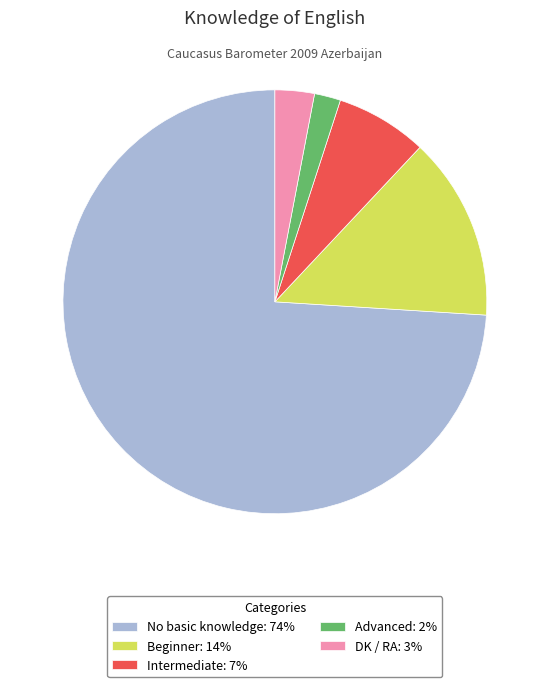

Combined, do DK / RA: 3% and No basic knowledge: 74% account for over 50%?

Yes